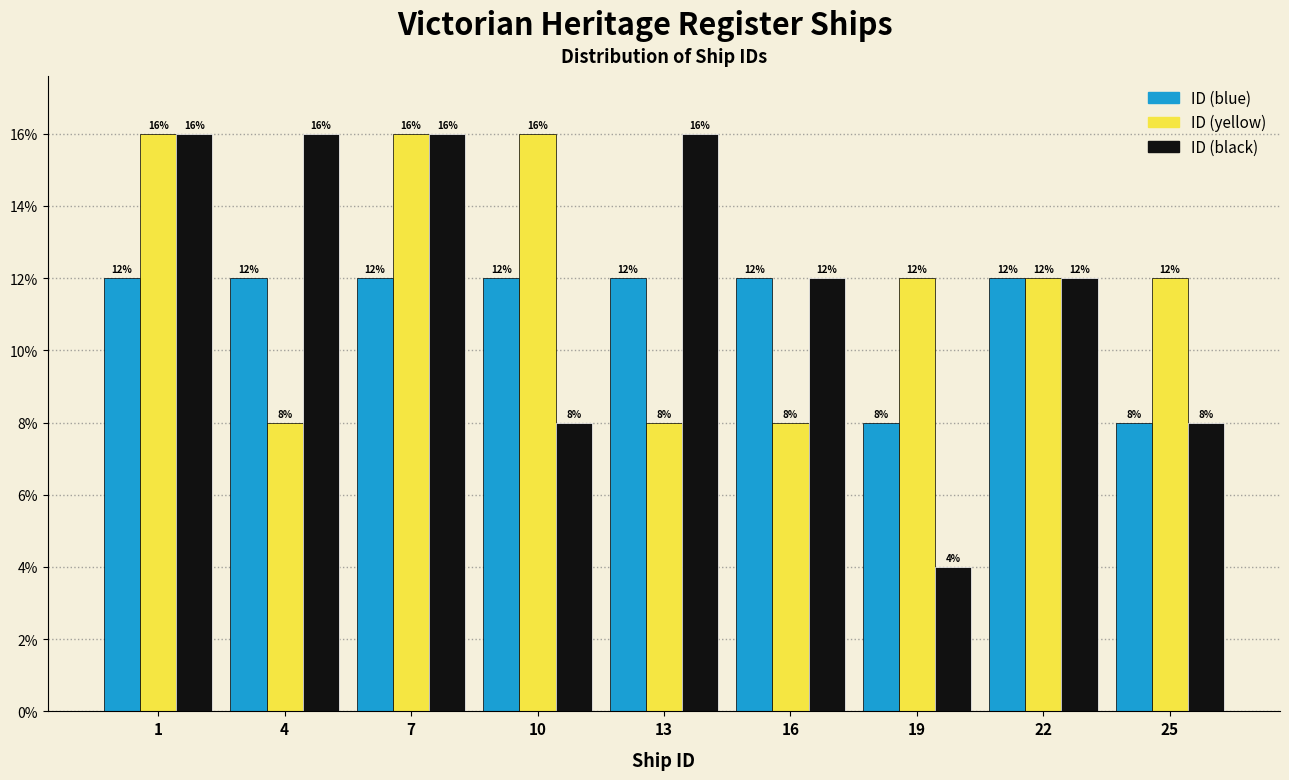

Reading left to right, extract all data points from this chart.

ID (blue): 12	12	12	12	12	12	8	12	8
ID (yellow): 16	8	16	16	8	8	12	12	12
ID (black): 16	16	16	8	16	12	4	12	8